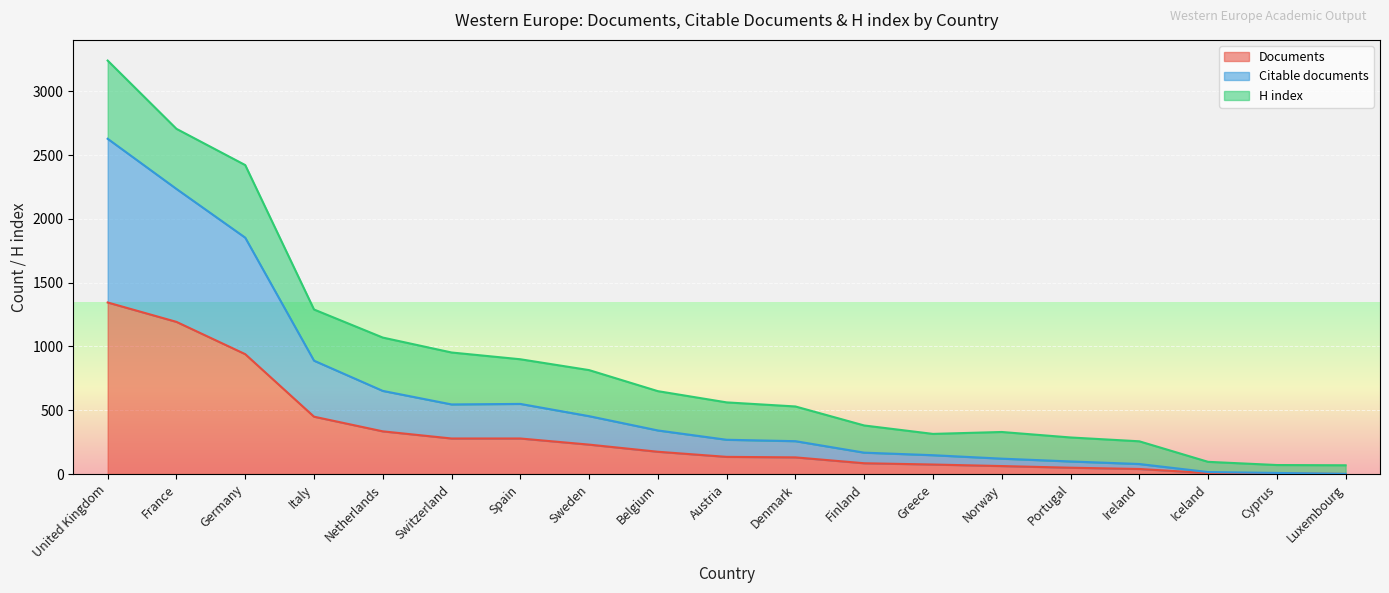

True or false: Citable documents and Documents cross at least once.

False